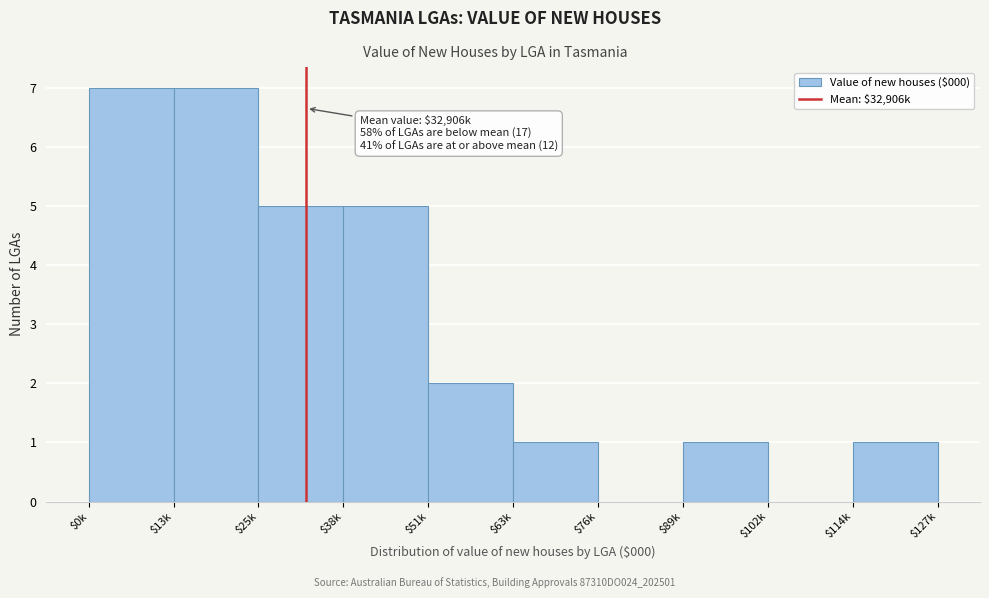

The chart shows a value of 2 at $51k. True or false?

True